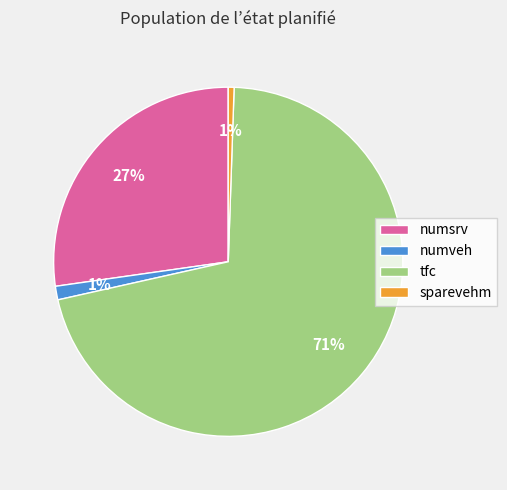

How many segments does this pie chart have?

4